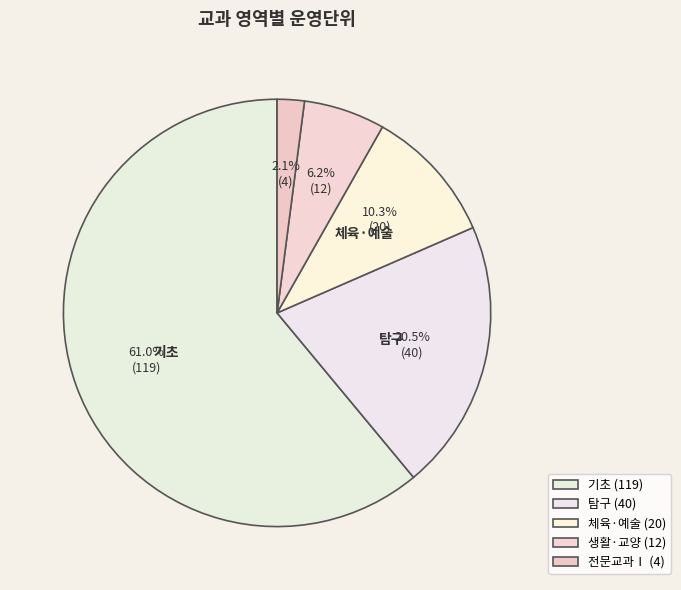

Count the number of slices in the pie.

5